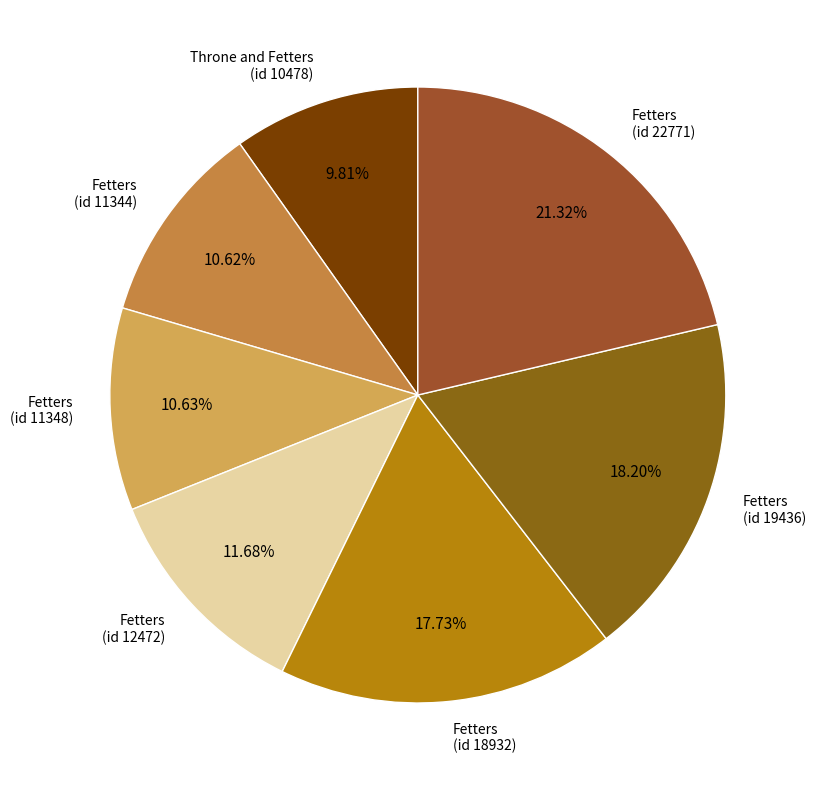

Count the number of slices in the pie.

7